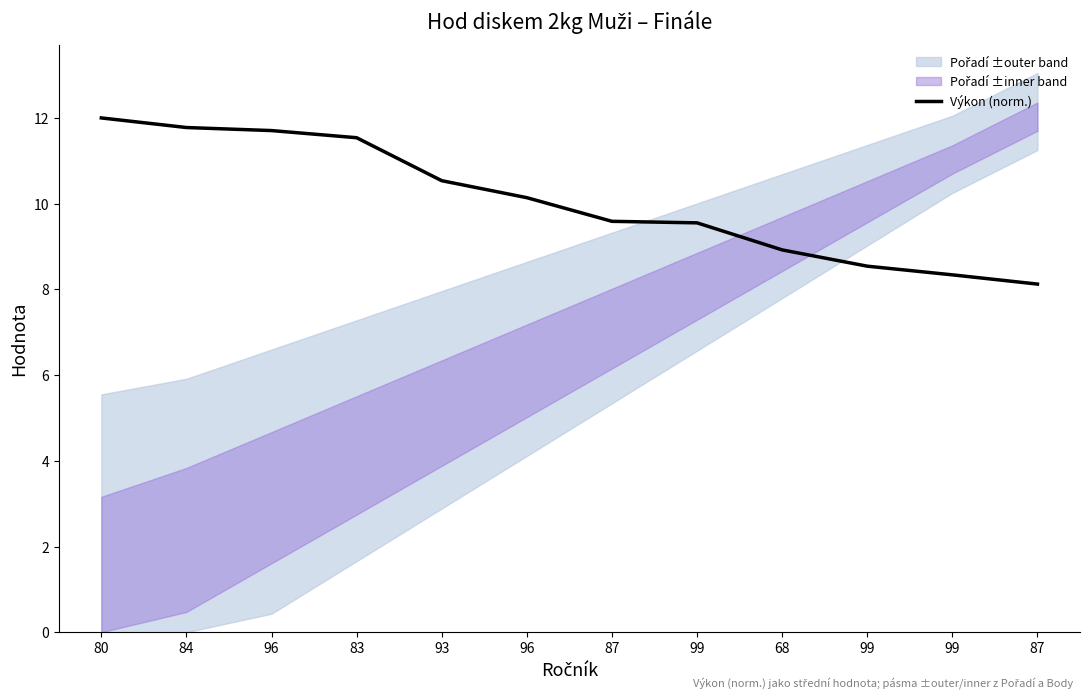

At which label does the data first exceed 10?

80